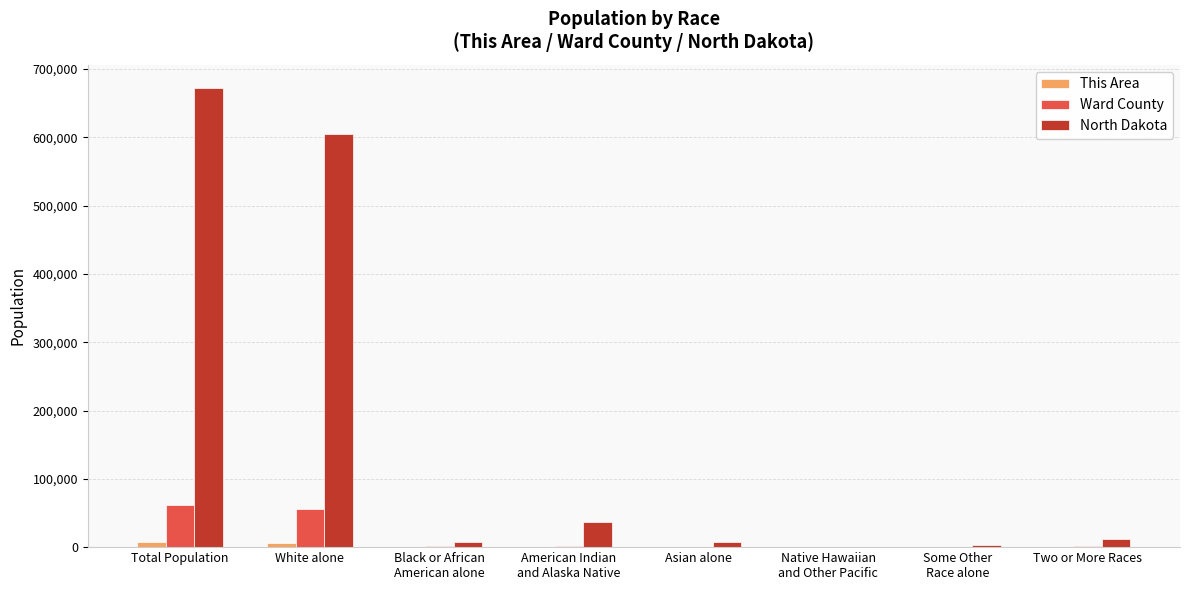

The Ward County series shows 61675 at Total Population. True or false?

True